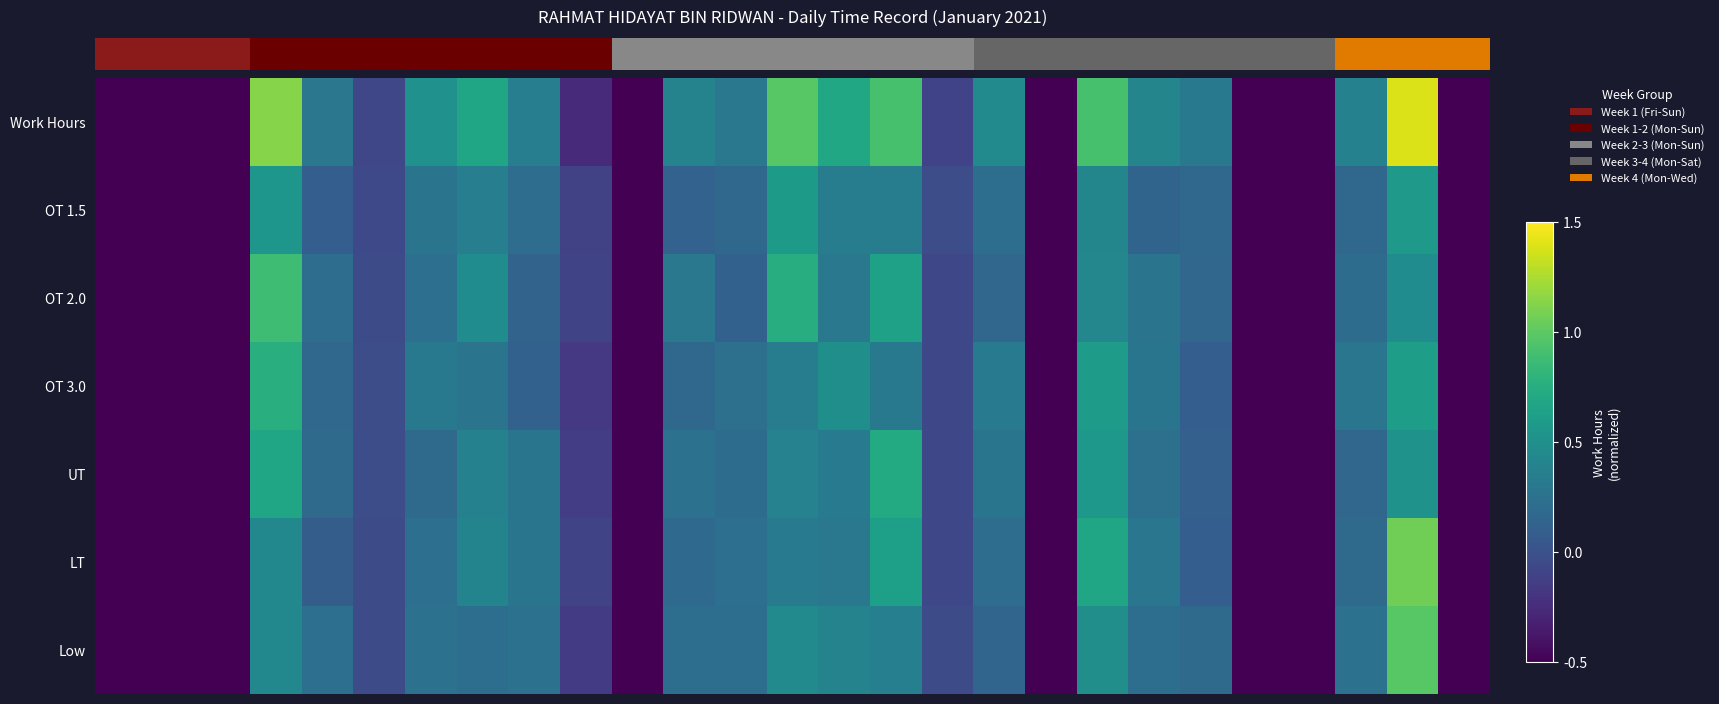

What is the difference between the second highest and second lowest values in the LT series?

1.2